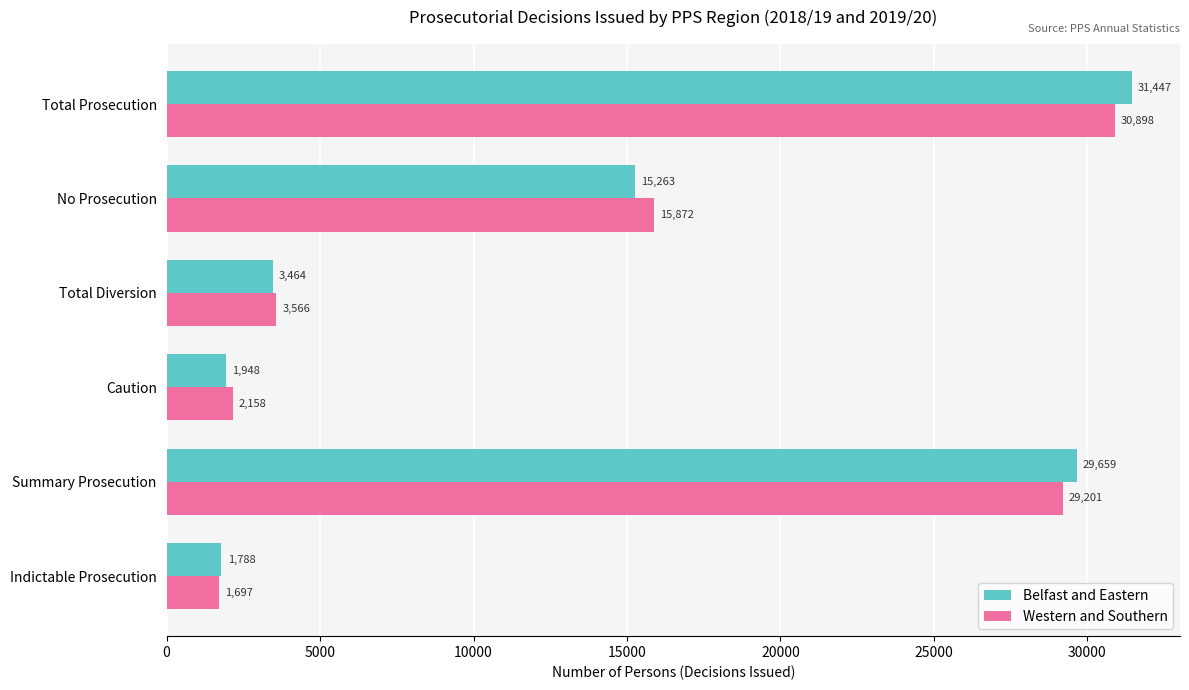

The value of Belfast and Eastern at No Prosecution is 9187. True or false?

False